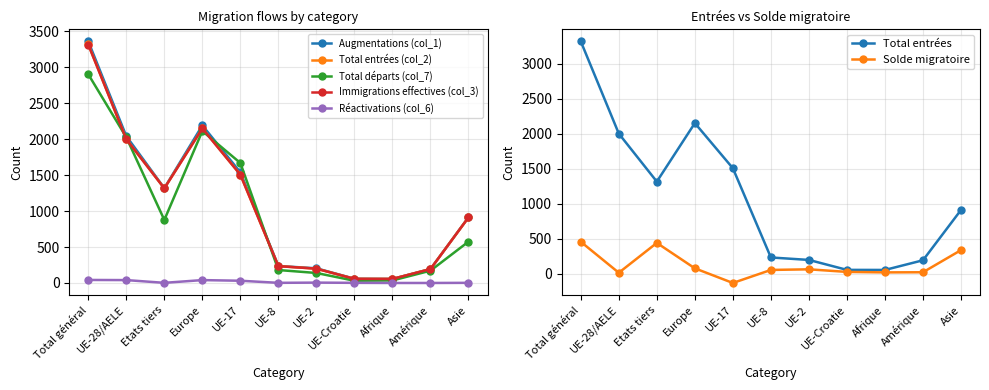

What is the total value across all series at Afrique?

224